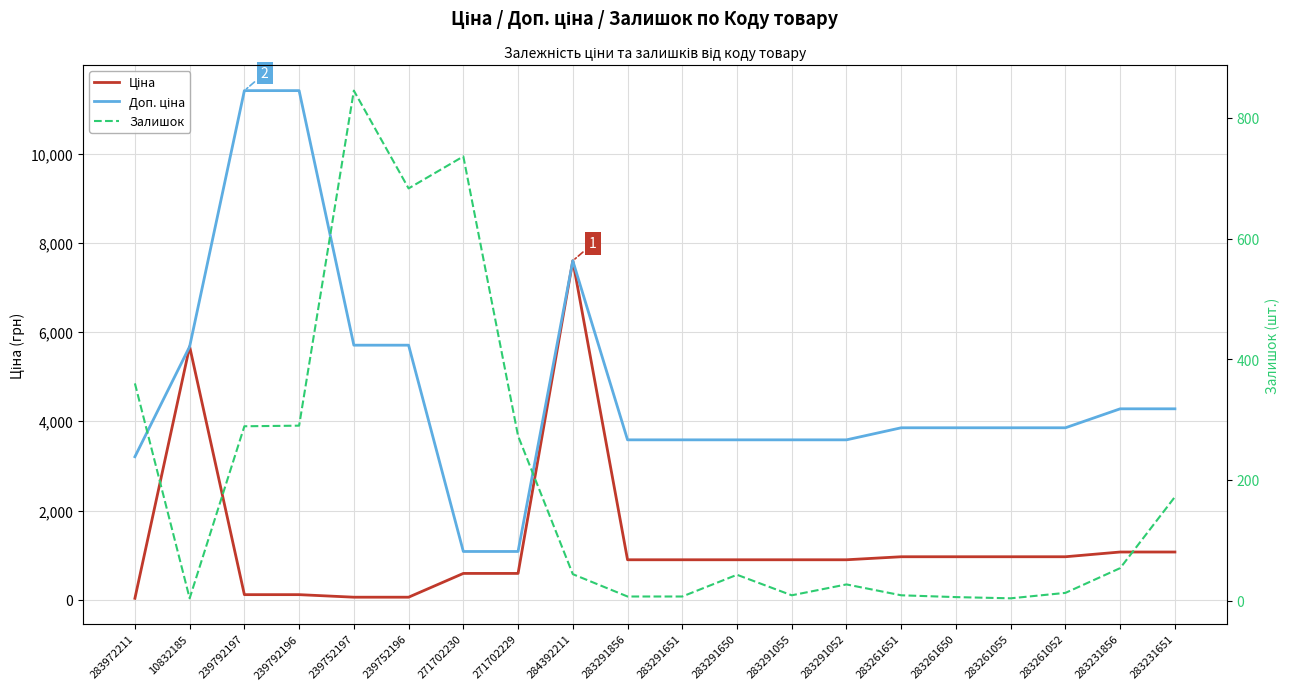

What is the value of the Залишок point at the 17th from the left?

4.0